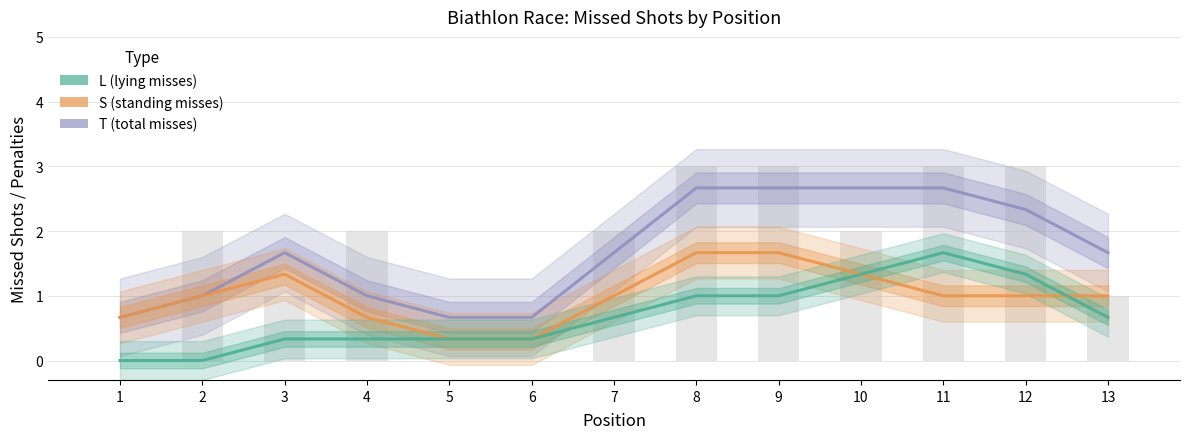

What are all the series names shown in the legend?

T (total misses), S (standing misses), L (lying misses)